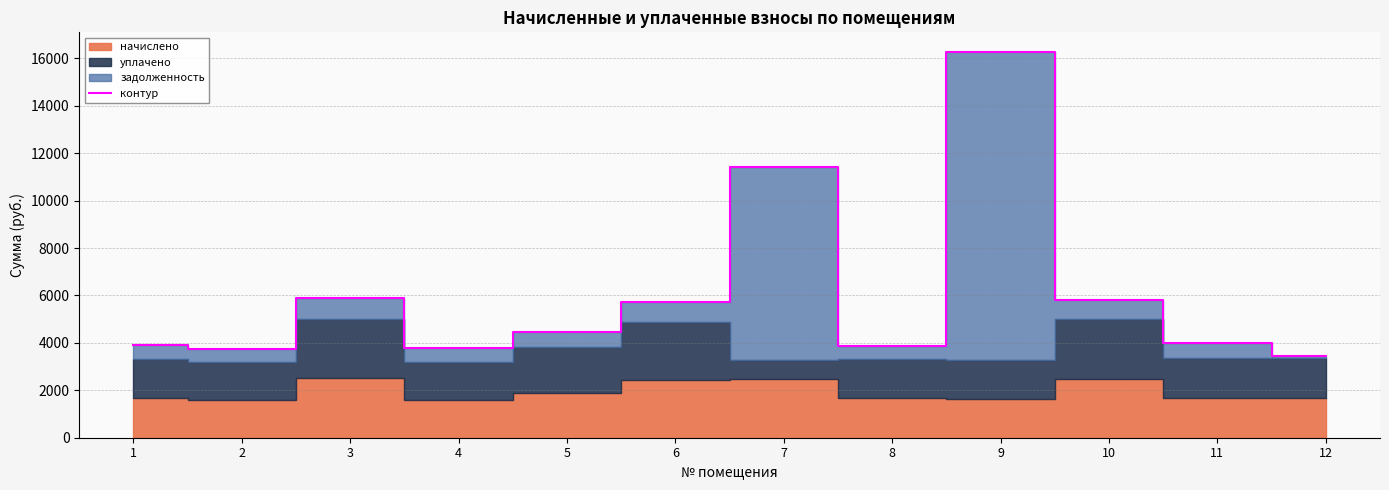

Rank the categories by value from lowest to highest.

12, 2, 4, 8, 1, 11, 5, 6, 10, 3, 7, 9